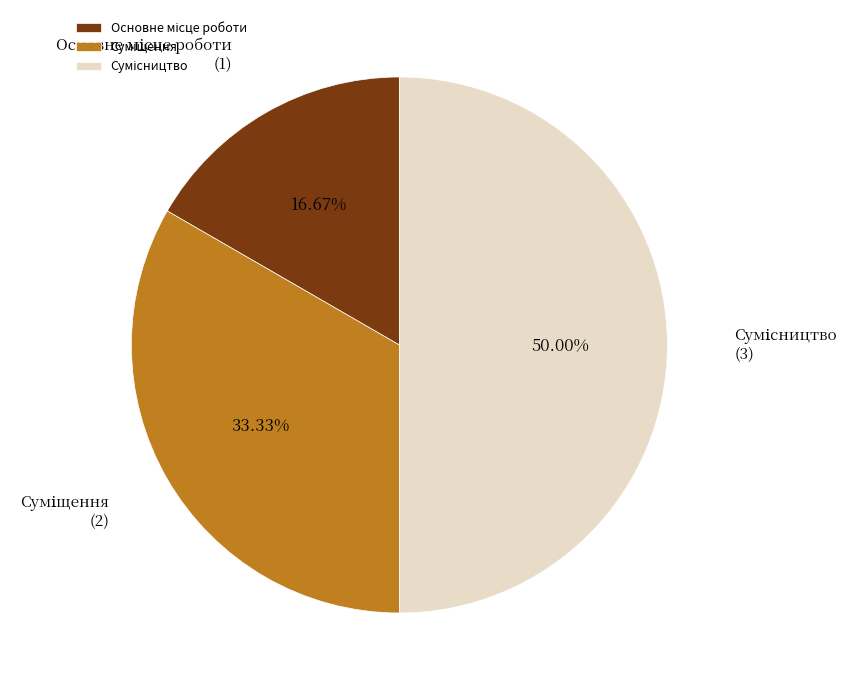

How many slices are in this pie chart?

3